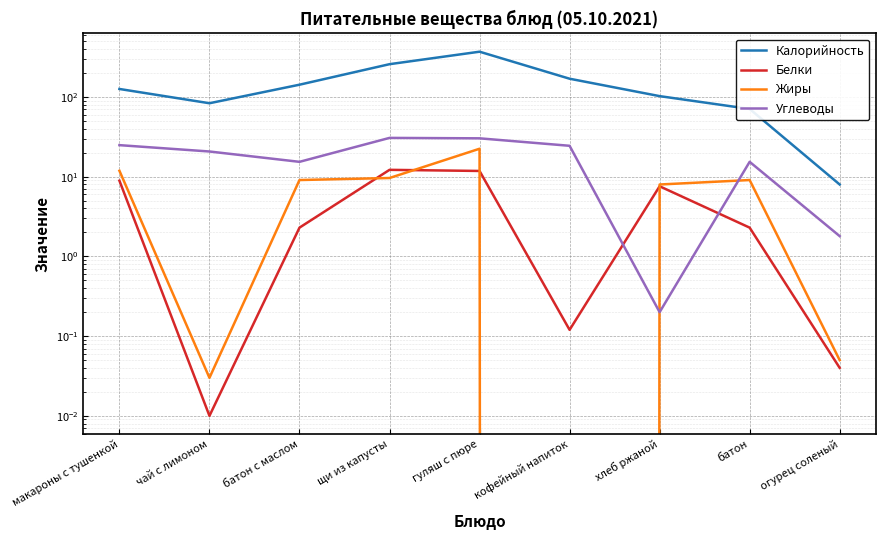

Between огурец соленый and гуляш с пюре, which is larger?

гуляш с пюре